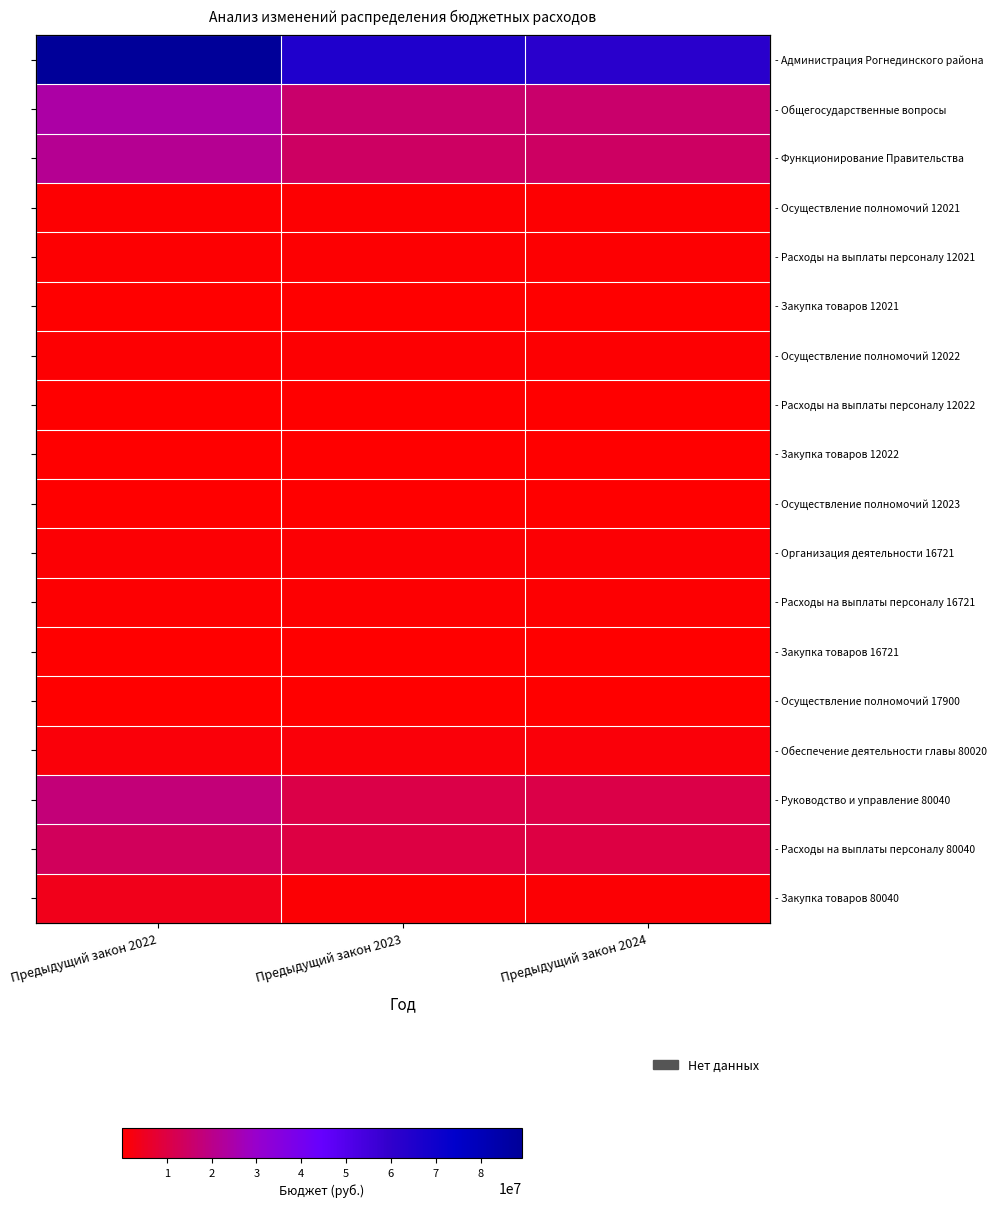

Which has a higher value, Предыдущий закон 2024 or Предыдущий закон 2022?

Предыдущий закон 2022